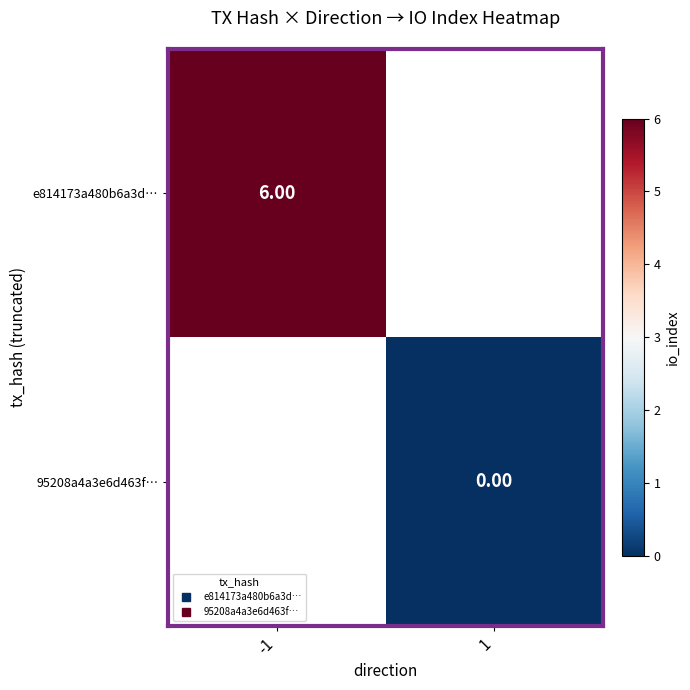

Rank the categories by 95208a4a3e6d463f… value from lowest to highest.

-1, 1